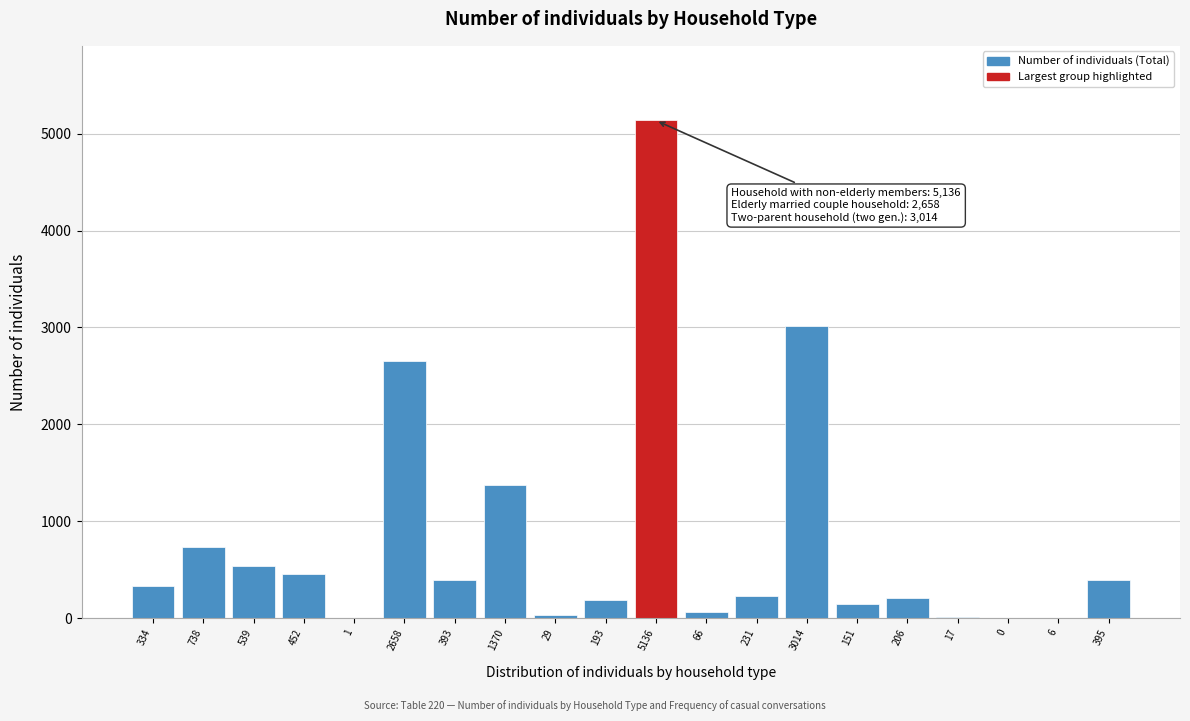

What is the sum of all values?

15929